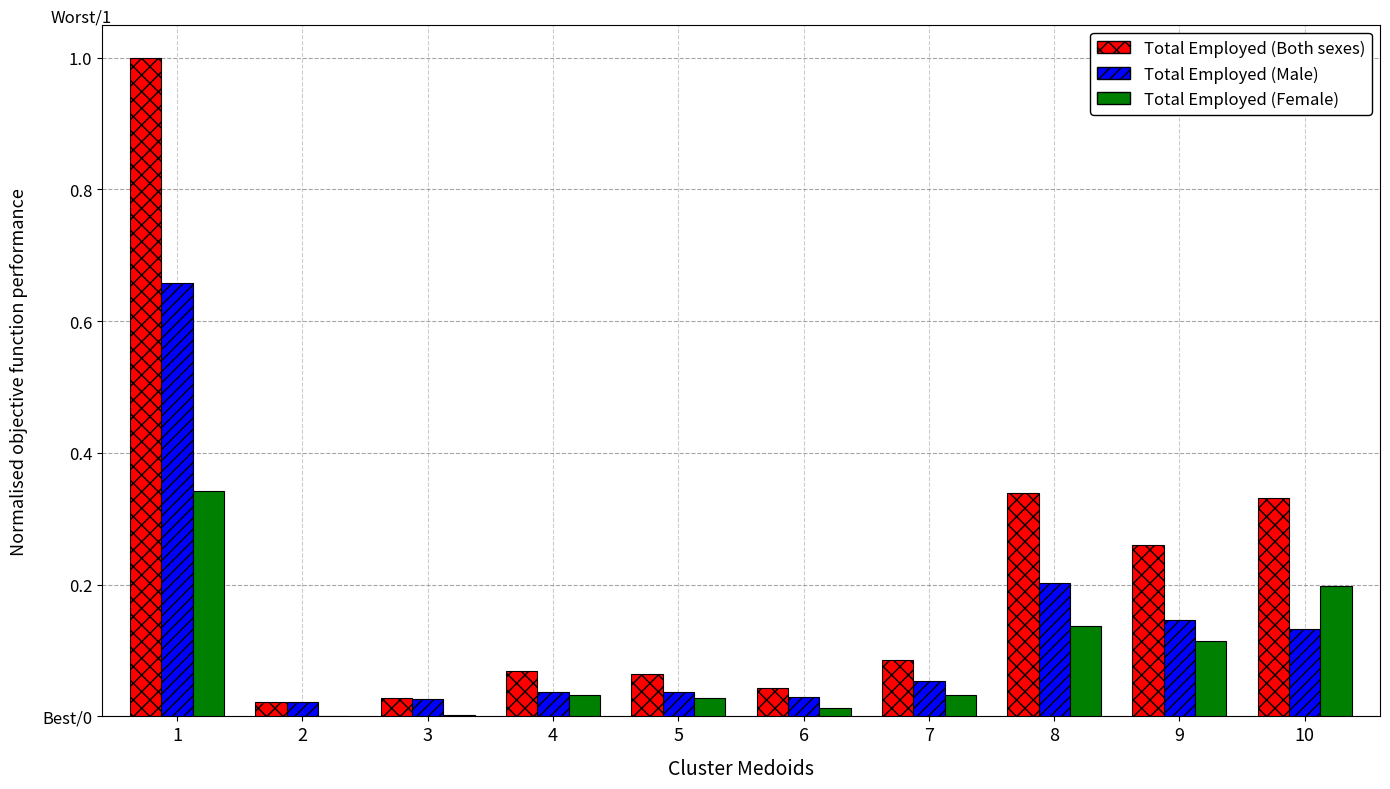

The value of Total Employed (Both sexes) at 6 is 0.0. True or false?

True